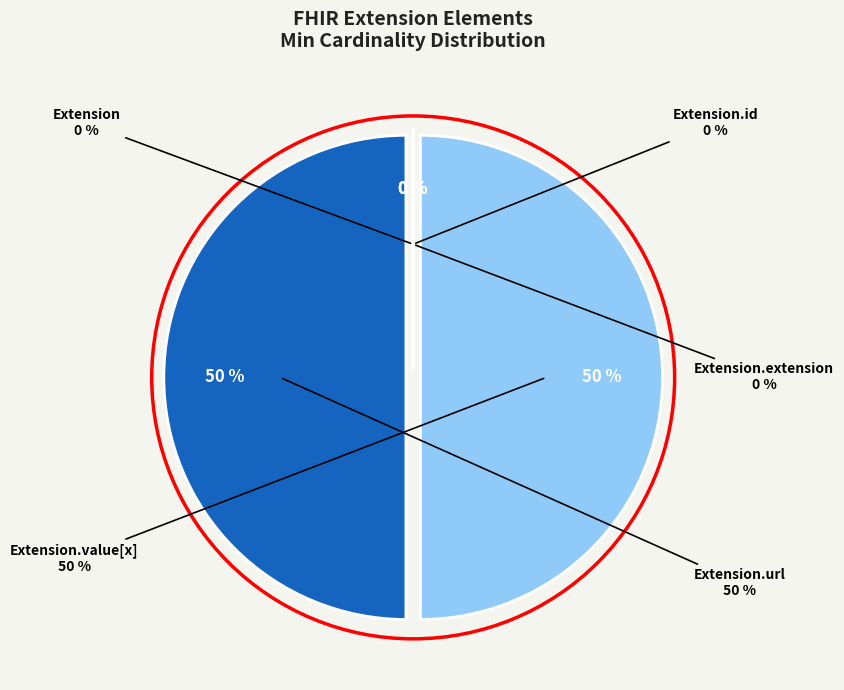

Do Extension.url and Extension together represent more than half of the pie?

No